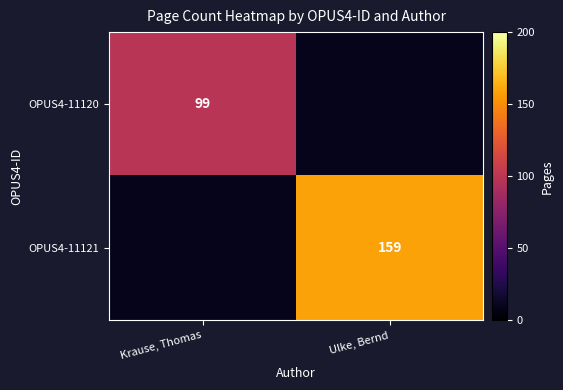

The OPUS4-11120 series shows 99 at Krause, Thomas. True or false?

True